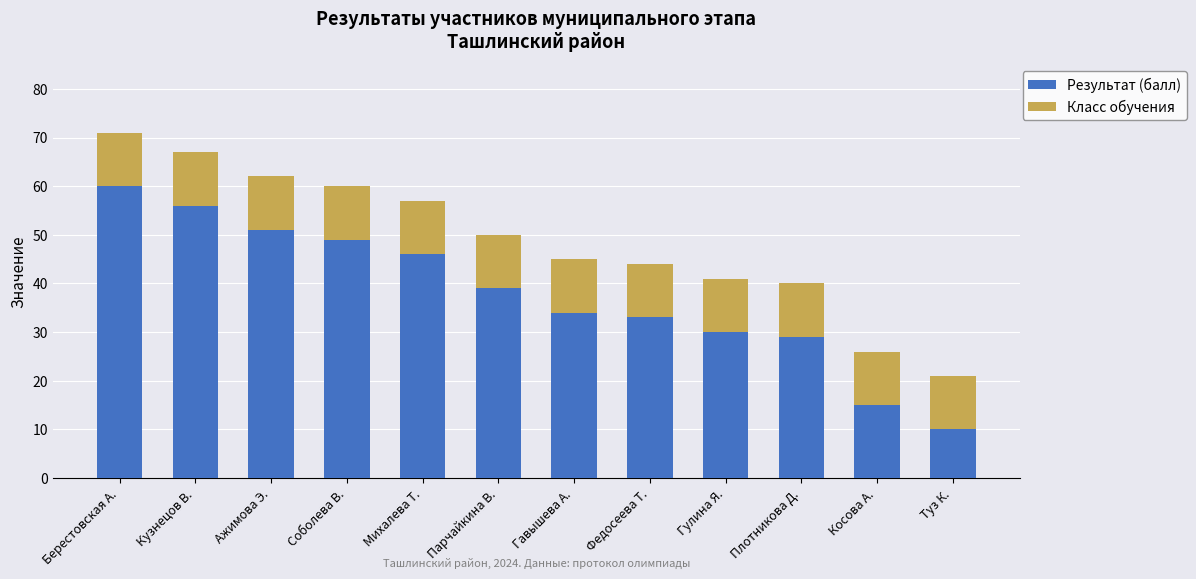

Reading left to right, list the values for the Результат (балл) series.

Берестовская А.=60	Кузнецов В.=56	Ажимова Э.=51	Соболева В.=49	Михалева Т.=46	Парчайкина В.=39	Гавышева А.=34	Федосеева Т.=33	Гулина Я.=30	Плотникова Д.=29	Косова А.=15	Туз К.=10